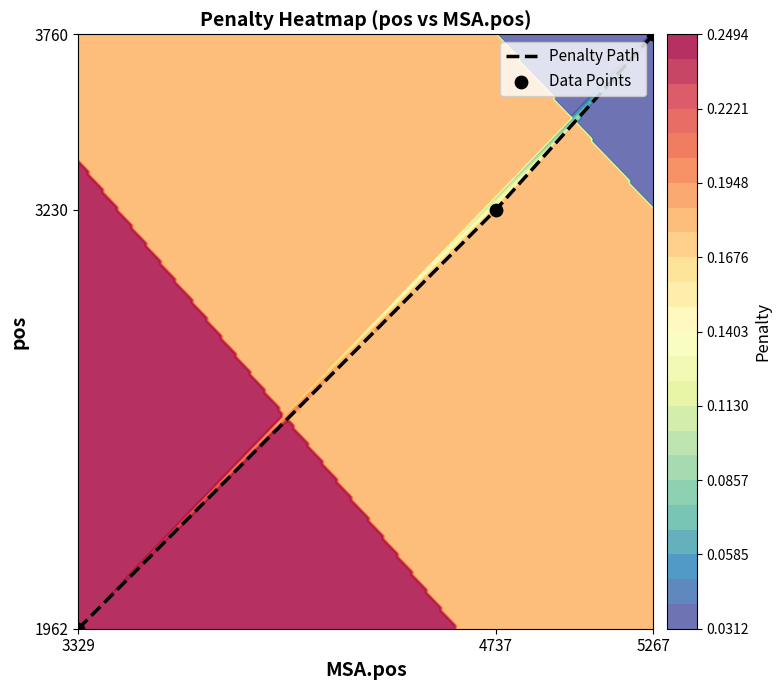

What is the lowest value of the Data Points series?

1962